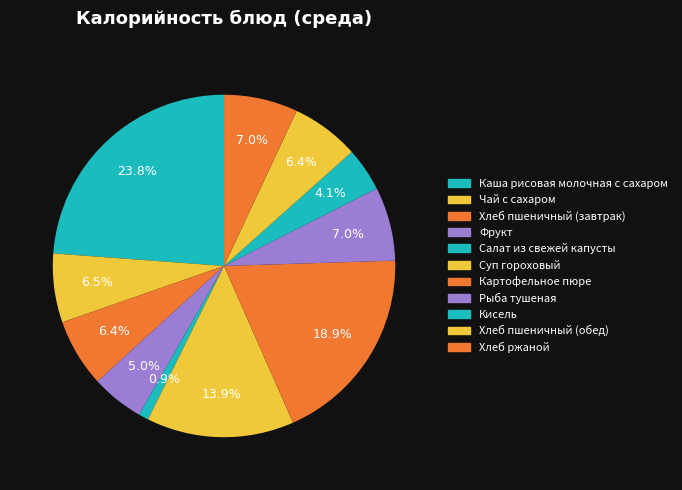

How many segments does this pie chart have?

11